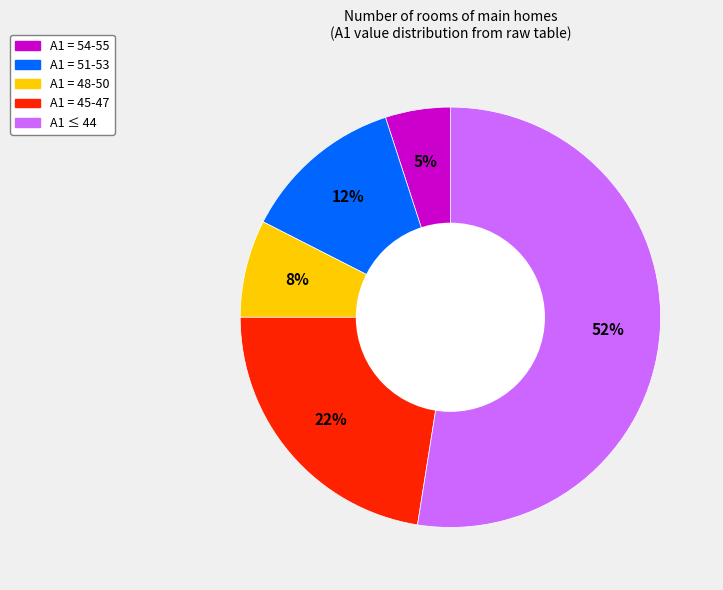

How many slices are in this pie chart?

5